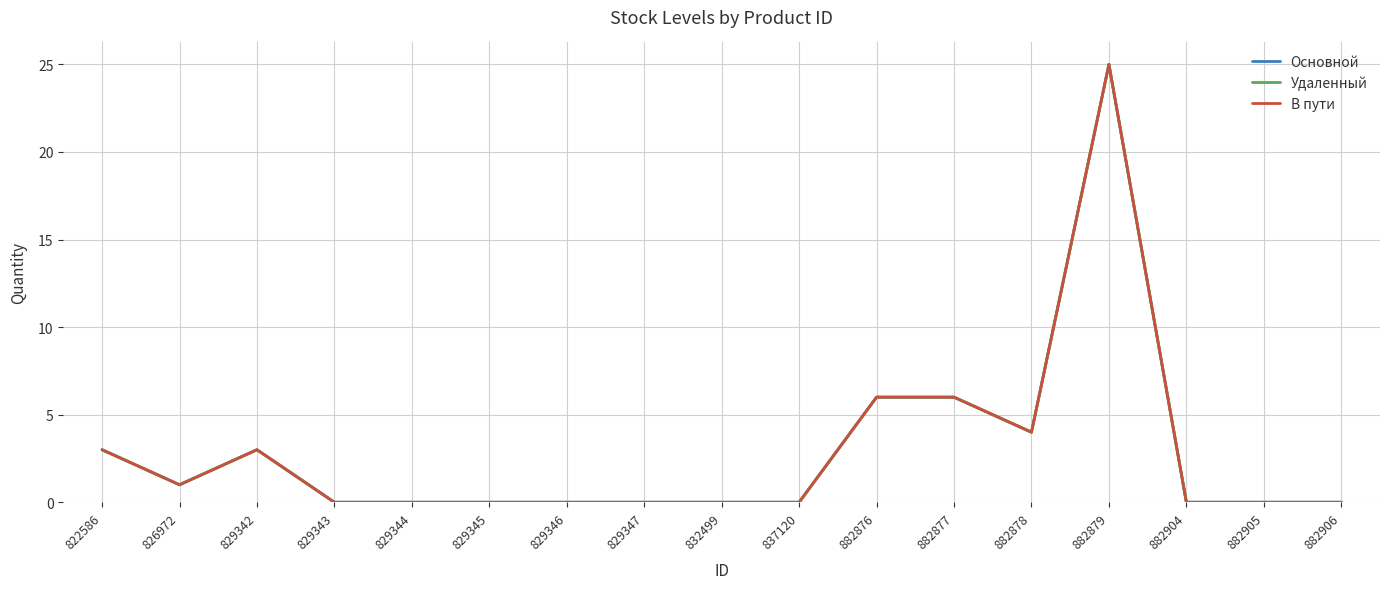

Is this an area chart (filled region under the line)?

No